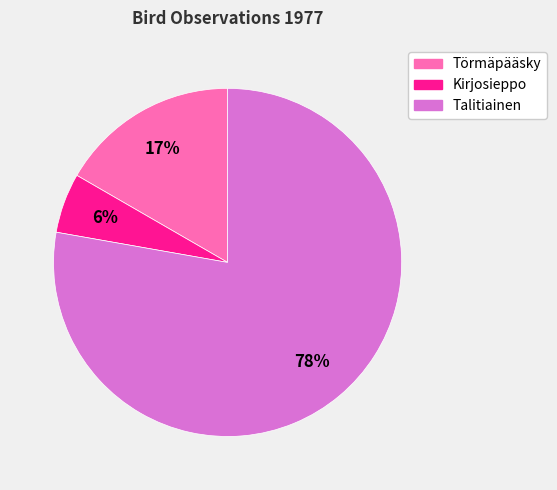

Do Törmäpääsky and Kirjosieppo together represent more than half of the pie?

No